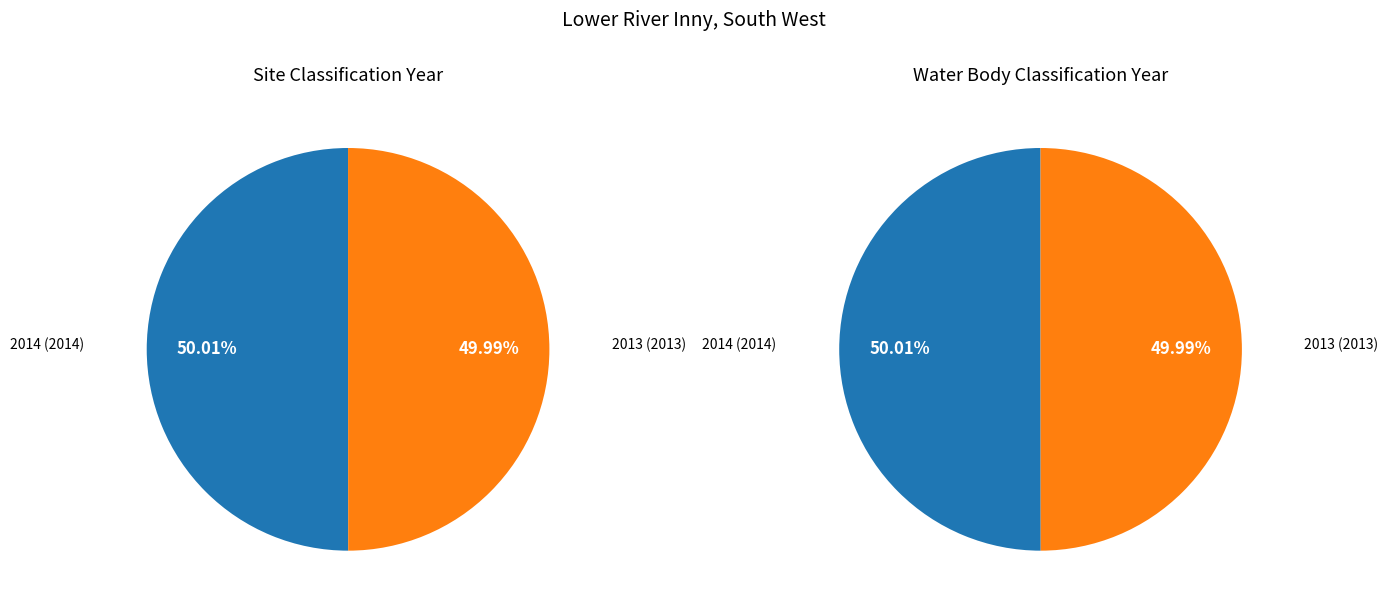

To the nearest percent, what portion does 2014 represent?

50%